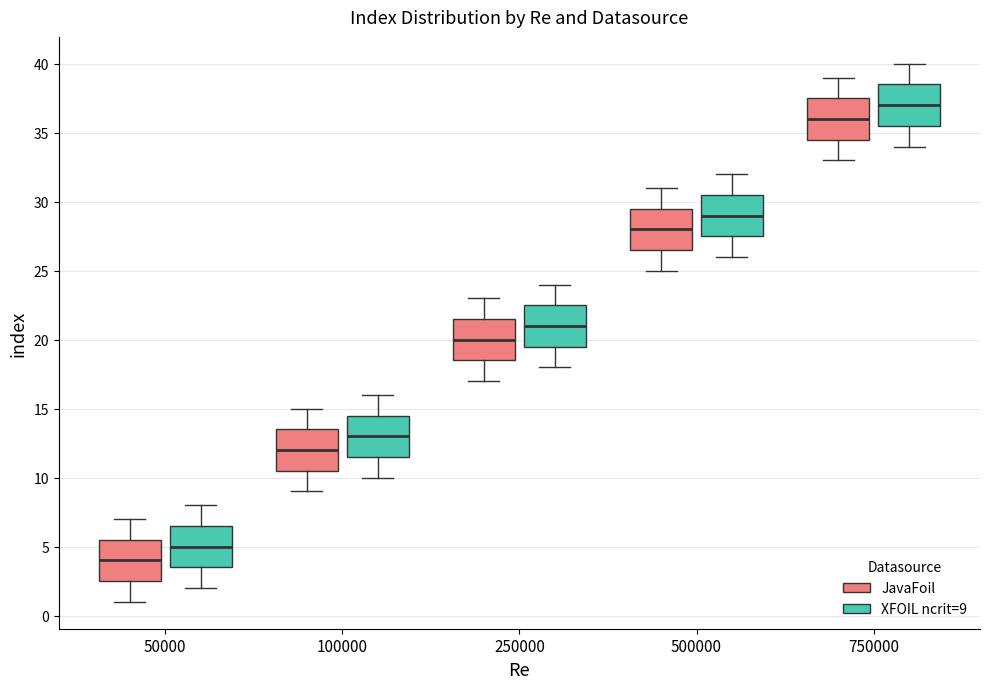

Which box's median line is the highest?

750000 (XFOIL ncrit=9)